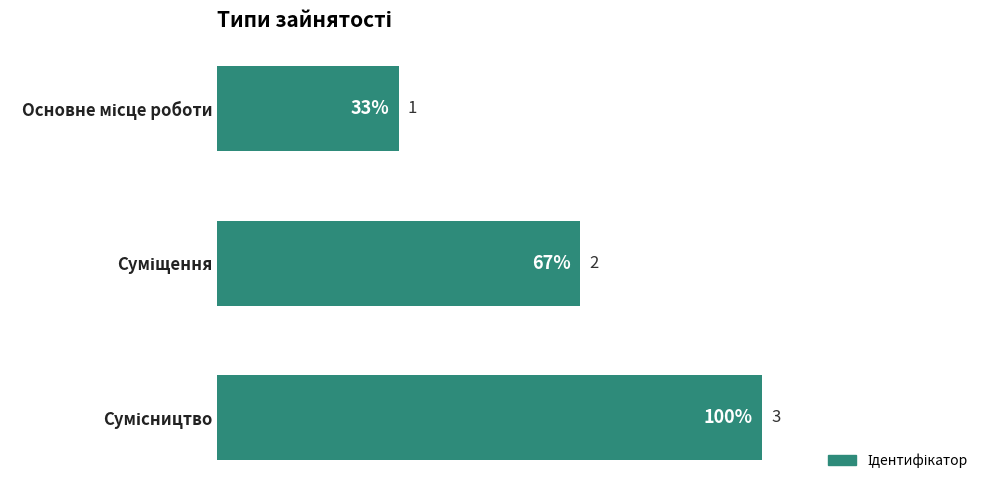

What is the value of the 3rd bar from the top?

3